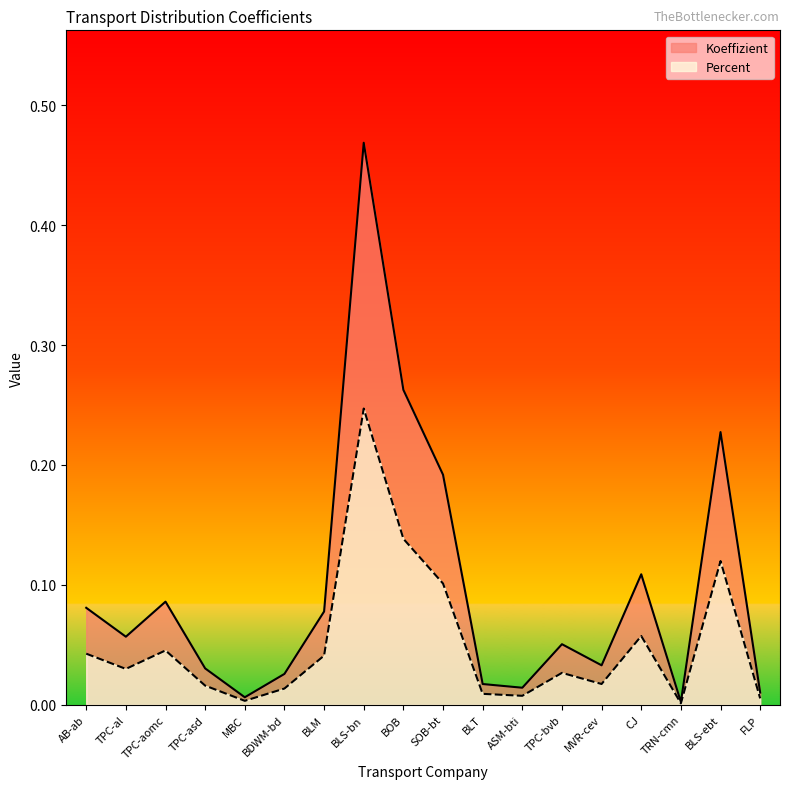

True or false: Koeffizient and Percent intersect in this chart.

False